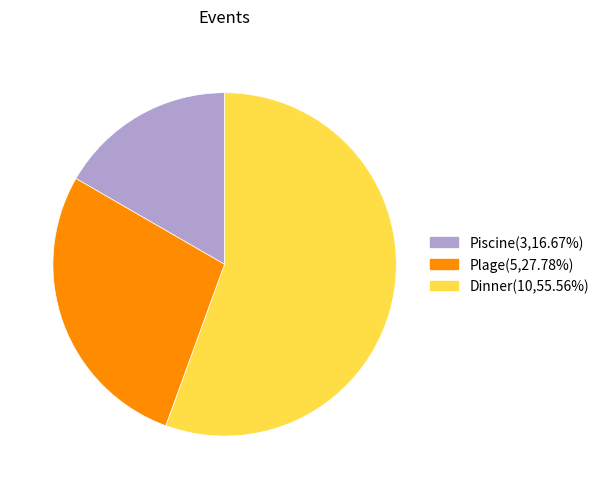

Do Dinner and Piscine together represent more than half of the pie?

Yes